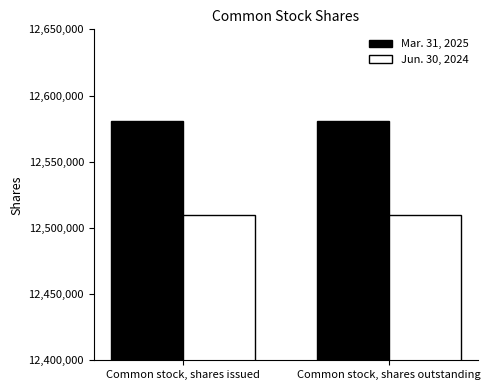

What is the smallest value displayed?

12510000